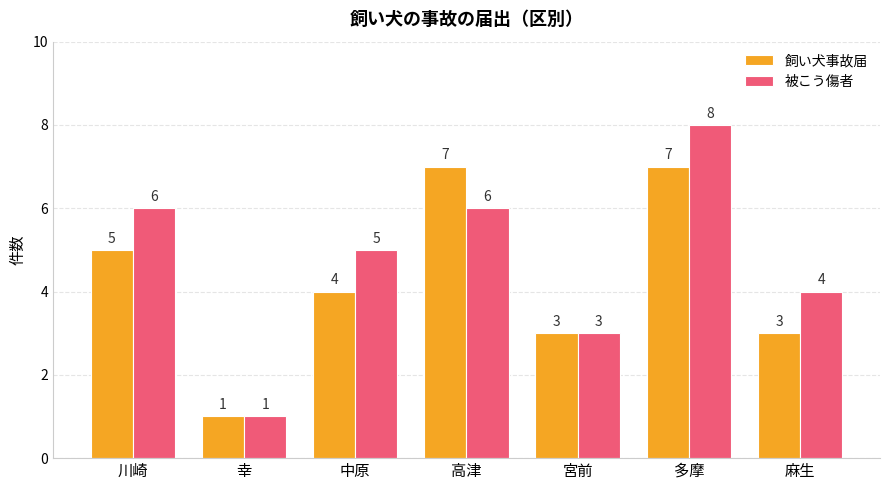

What is the difference between the second highest and minimum values in the 飼い犬事故届 series?

6